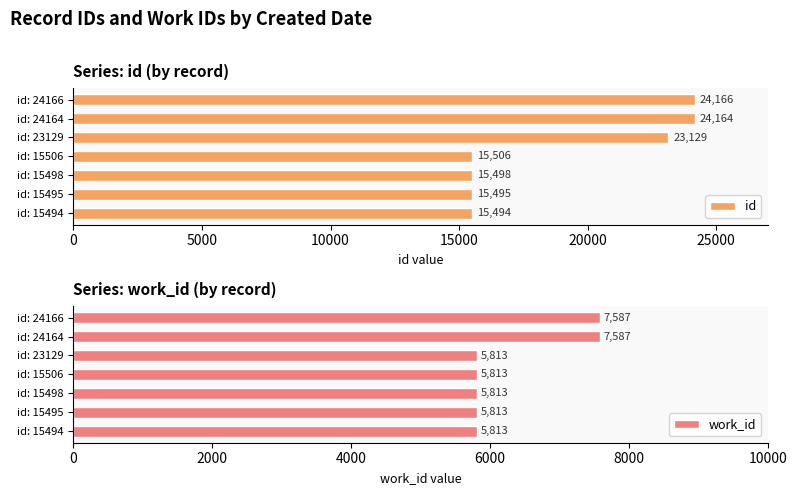

Reading left to right, list all the values displayed in this chart.

id: 15494	15495	15498	15506	23129	24164	24166
work_id: 5813	5813	5813	5813	5813	7587	7587